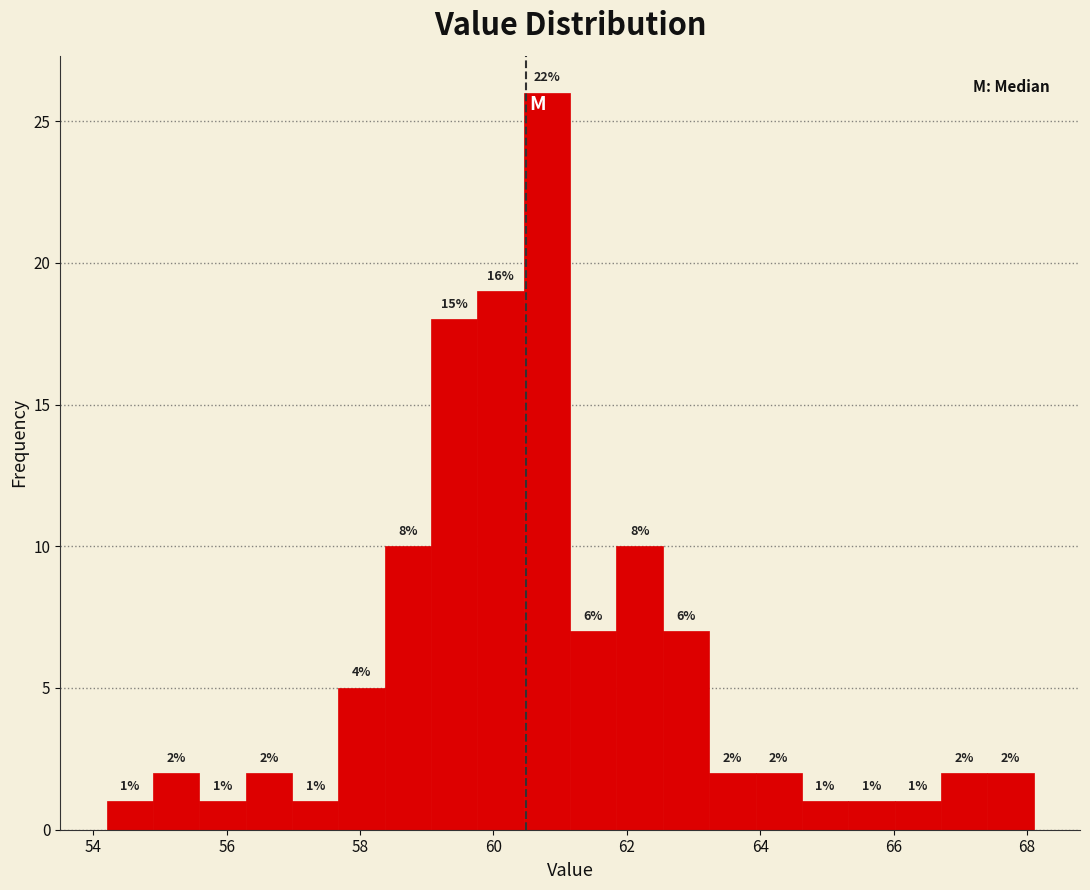

Read against the x-axis, roughly where is the centre of the tallest bar?

60.8